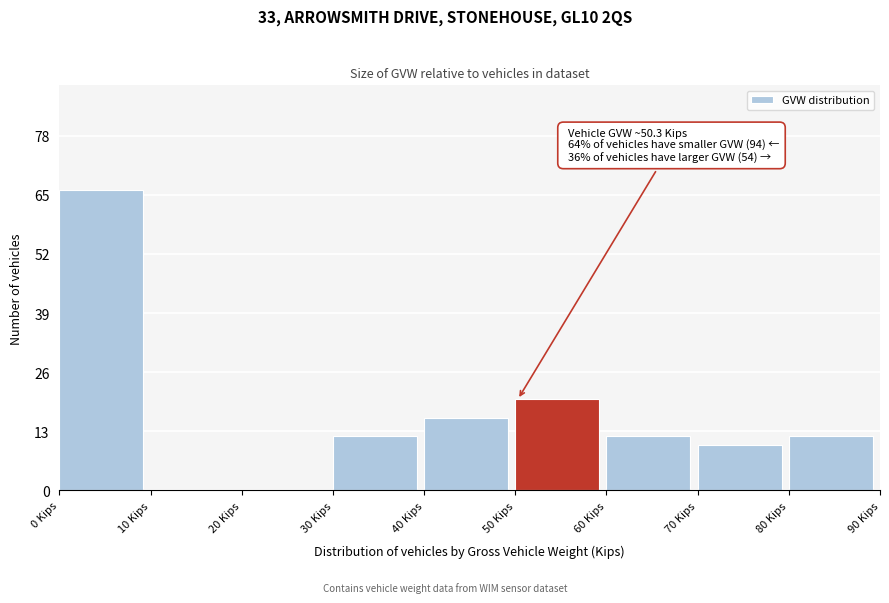

Over which range of the x-axis is the bar tallest?

0 to 10